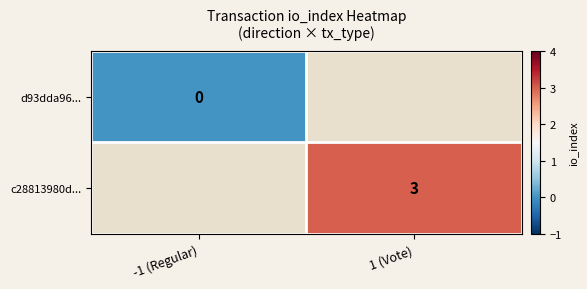

What is the maximum value shown in the chart?

3.0